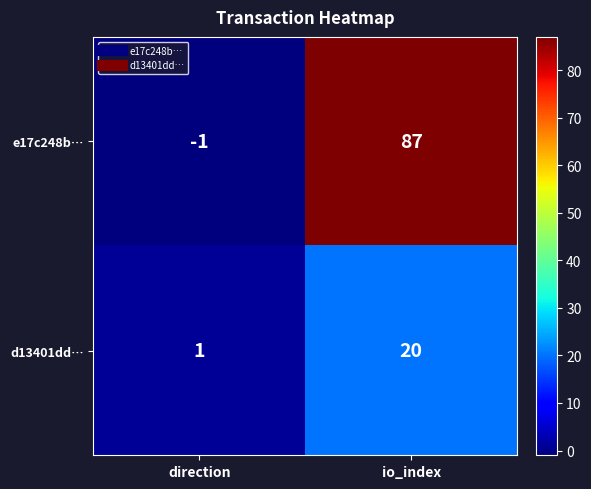

What is the maximum value for e17c248b…?

87